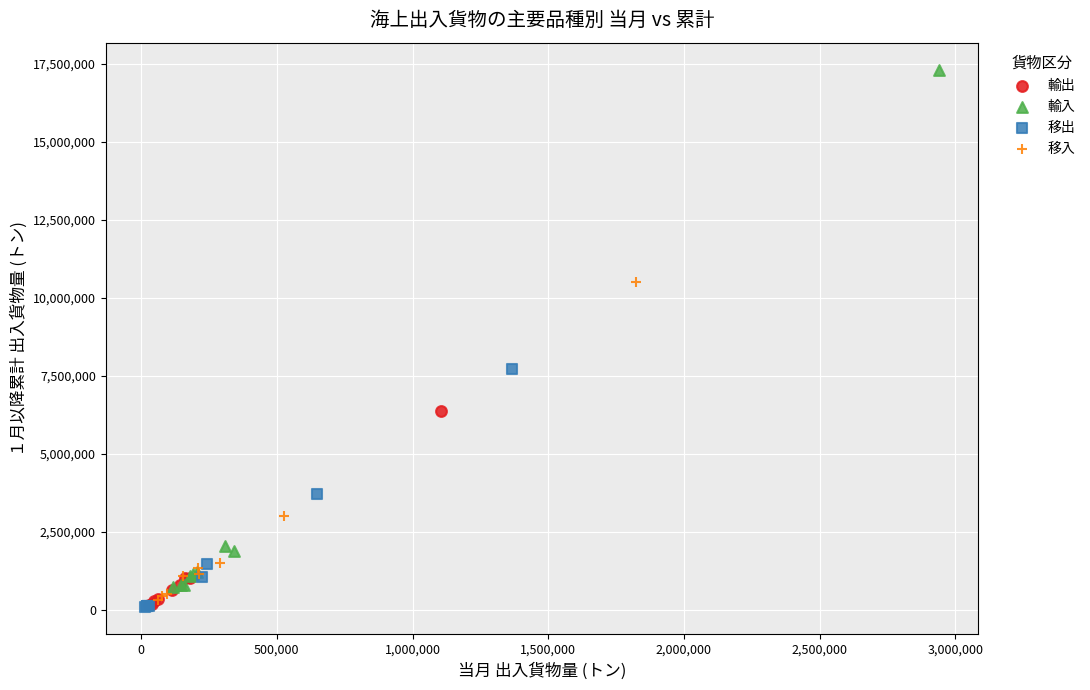

What are all the series names shown in the legend?

輸出, 輸入, 移出, 移入